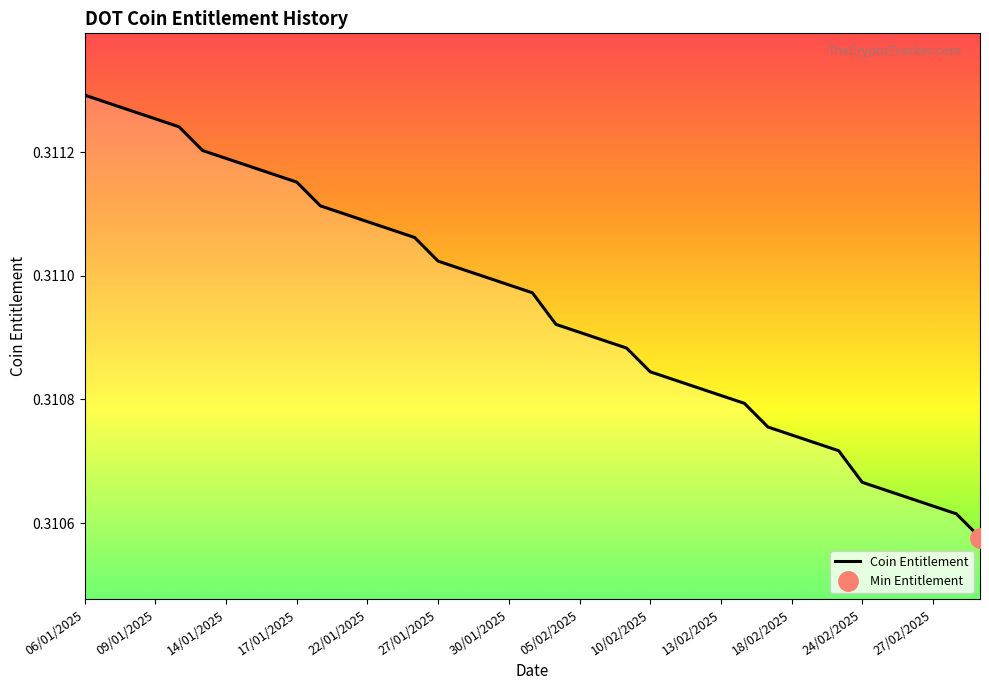

Reading left to right, transcribe all the data shown in this chart.

0.3	0.3	0.3	0.3	0.3	0.3	0.3	0.3	0.3	0.3	0.3	0.3	0.3	0.3	0.3	0.3	0.3	0.3	0.3	0.3	0.3	0.3	0.3	0.3	0.3	0.3	0.3	0.3	0.3	0.3	0.3	0.3	0.3	0.3	0.3	0.3	0.3	0.3	0.3